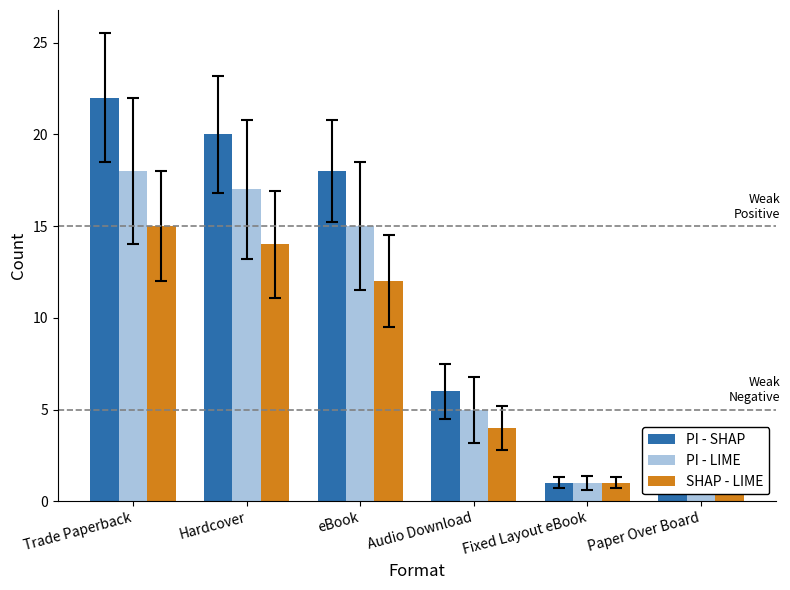

Reading right to left, extract all data points from this chart.

PI - SHAP: 1	1	6	18	20	22
PI - LIME: 1	1	5	15	17	18
SHAP - LIME: 1	1	4	12	14	15